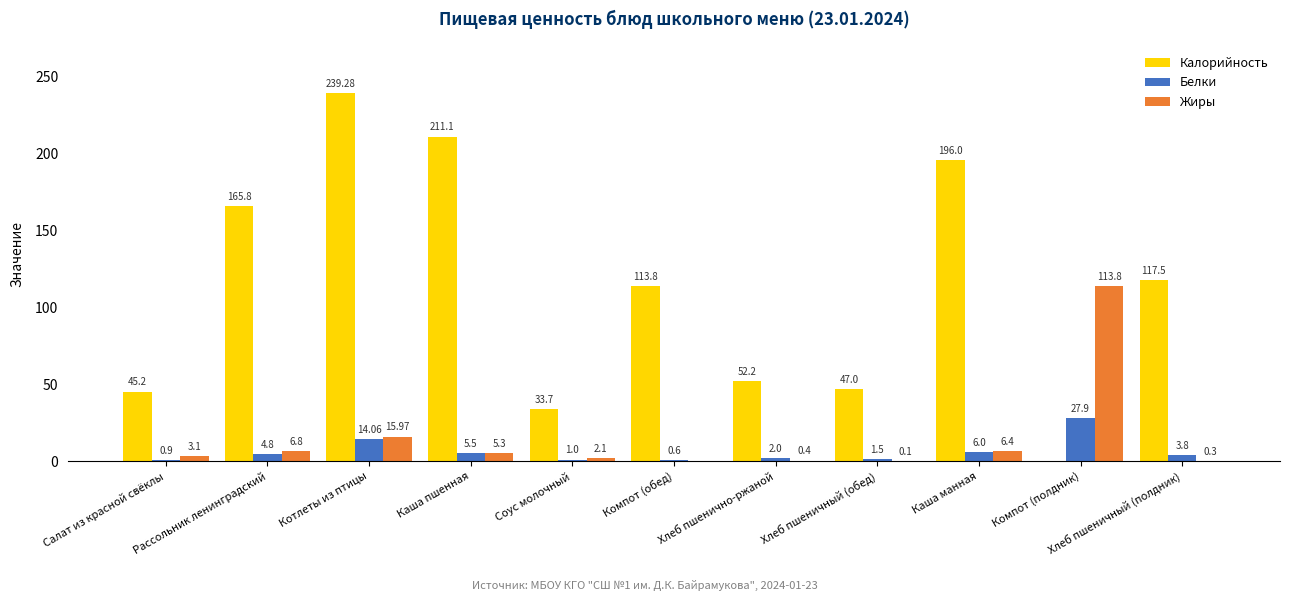

What is the sum of the Калорийность values at Рассольник ленинградский and Котлеты из птицы?

405.1